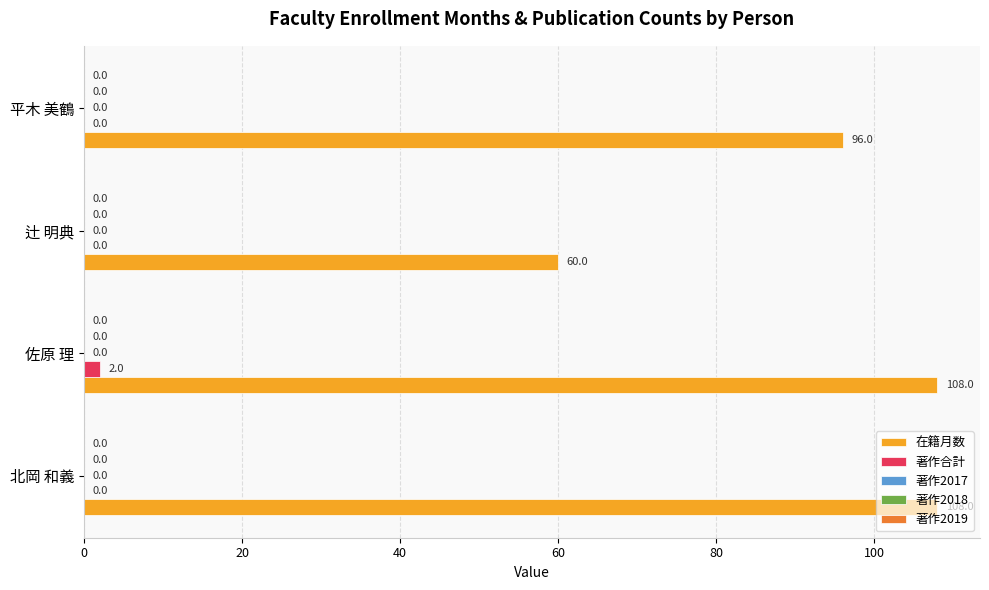

What is the greatest value displayed?

108